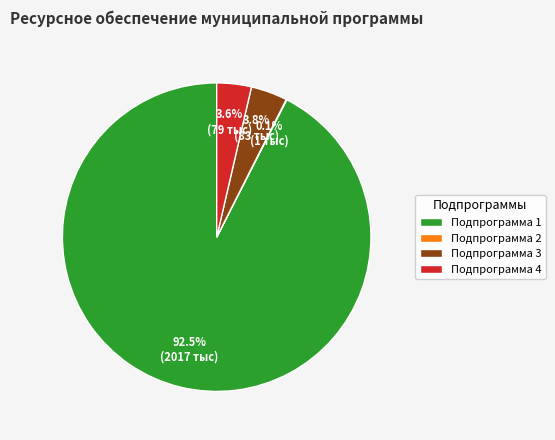

To the nearest percent, what portion does Подпрограмма 4 represent?

4%